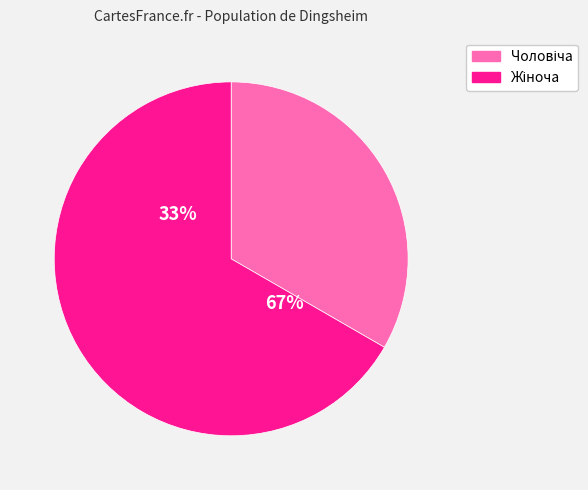

Count the number of slices in the pie.

2